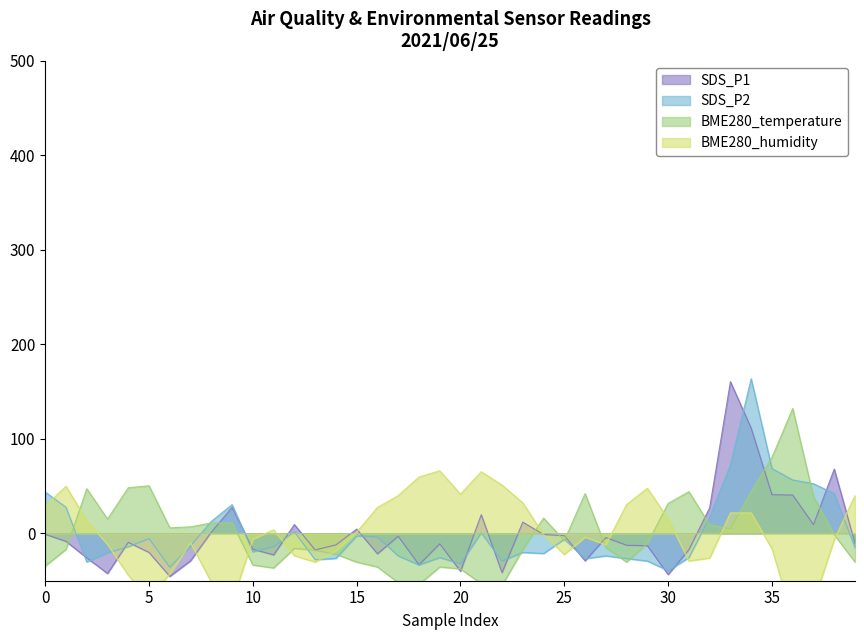

How many series are shown in this chart?

4